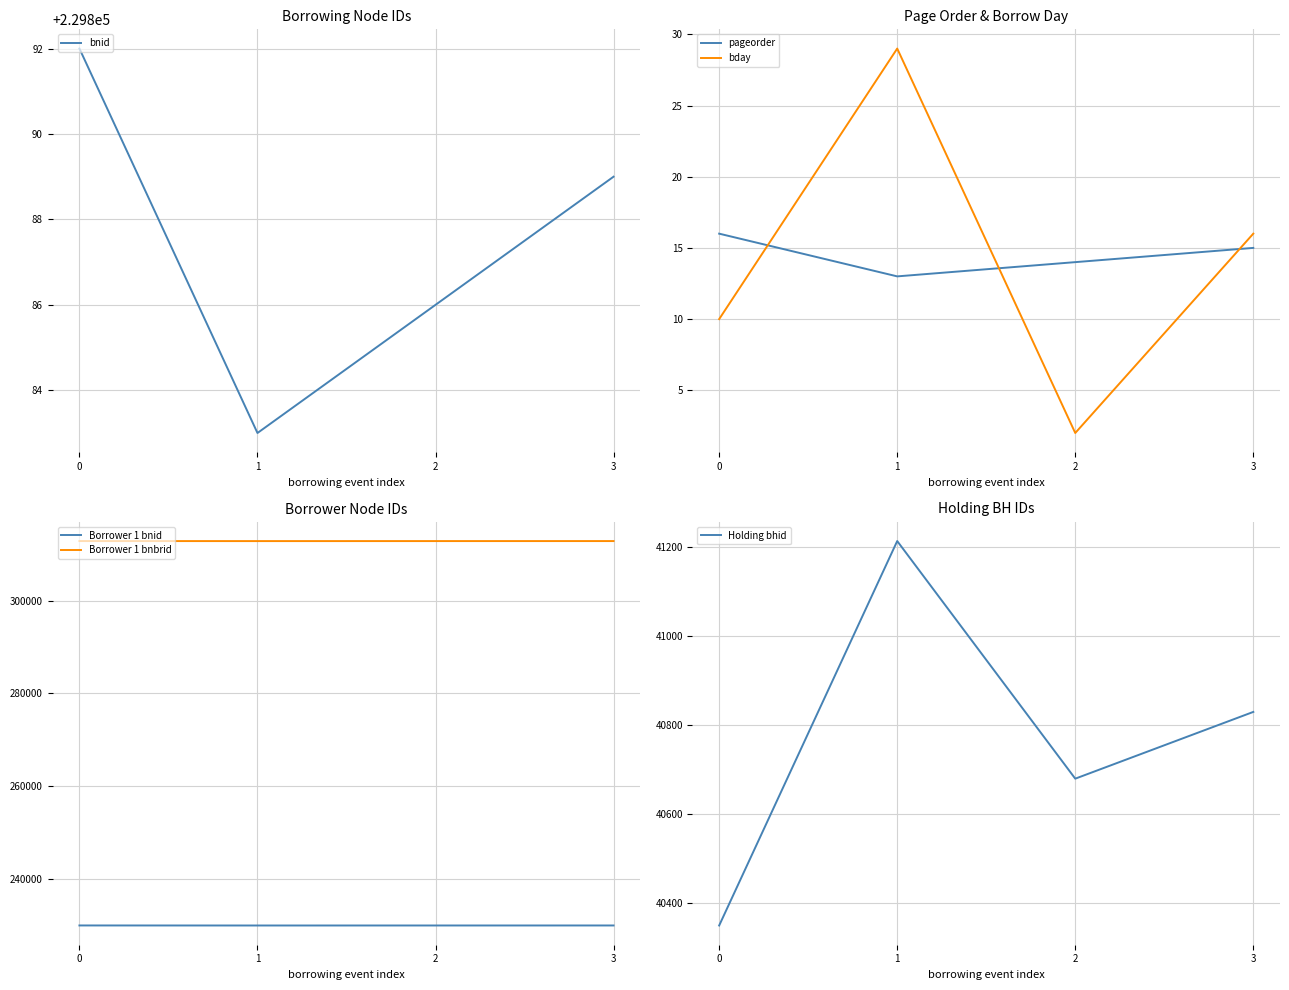

What is the approximate value of pageorder at 1?

13